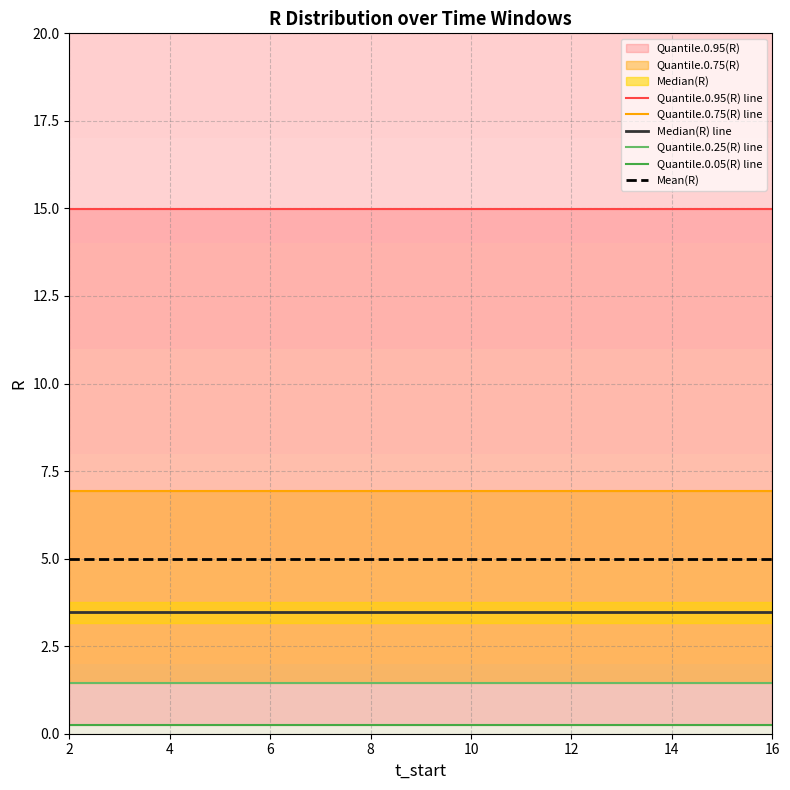

How many lines are shown in the chart?

6